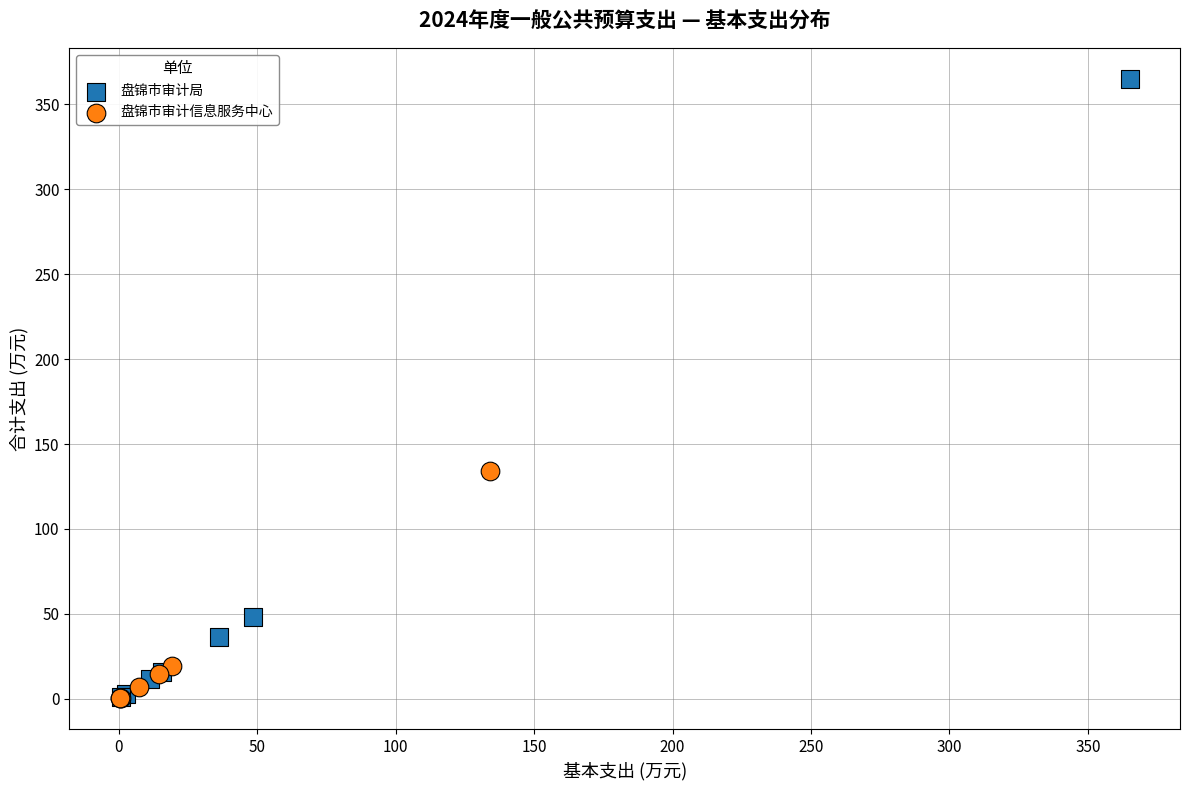

Which series has the largest Y range (max minus min)?

盘锦市审计局